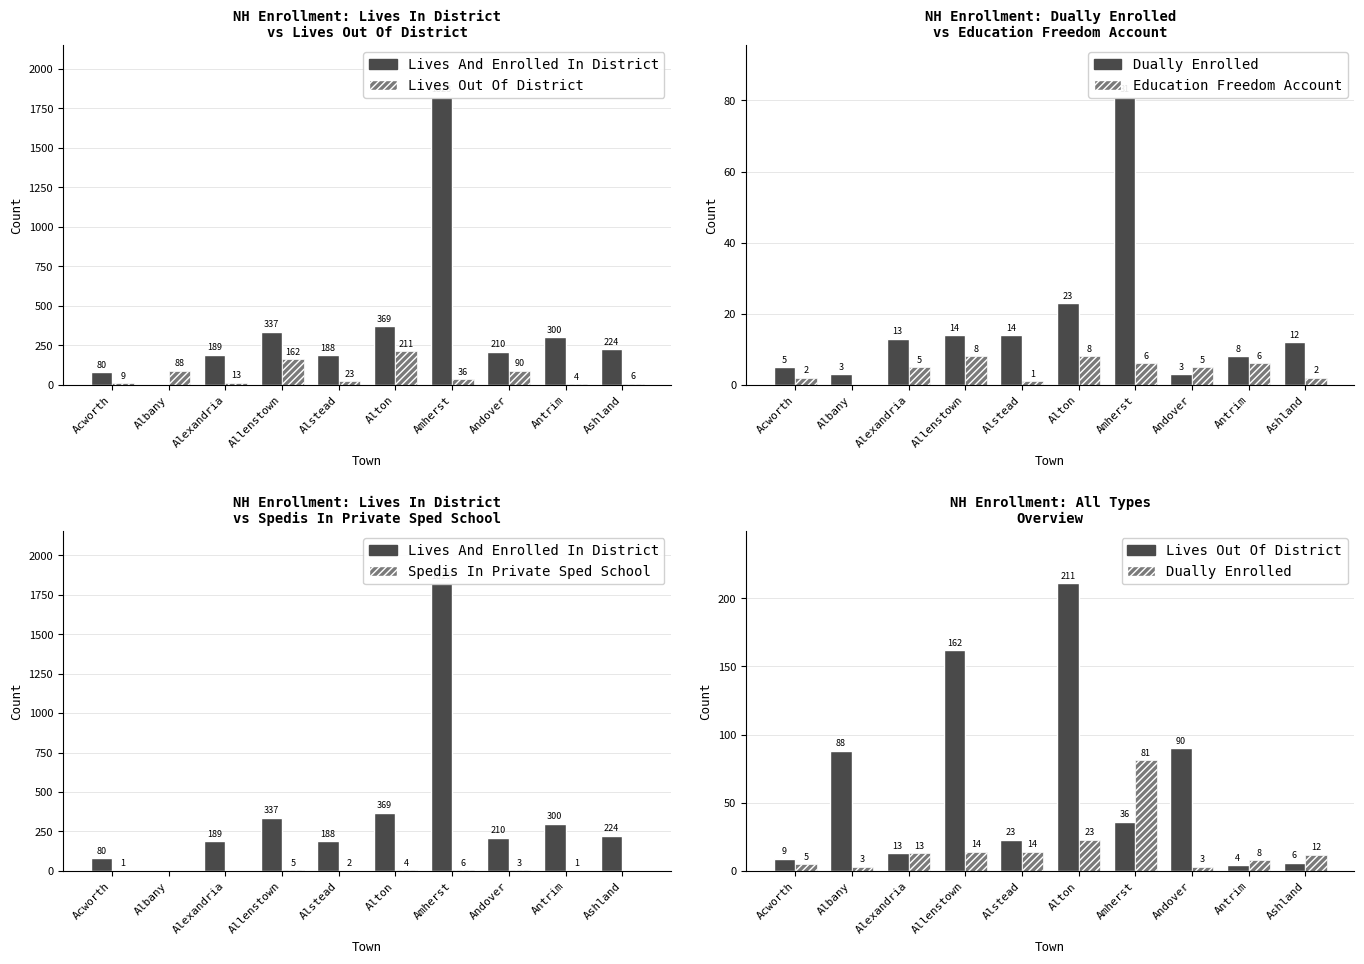

Reading right to left, what are all the values shown in this chart?

Lives And Enrolled In District: 224	300	210	1823	369	188	337	189	0	80
Lives Out Of District: 6	4	90	36	211	23	162	13	88	9
Dually Enrolled: 12	8	3	81	23	14	14	13	3	5
Education Freedom Account: 2	6	5	6	8	1	8	5	0	2
Spedis In Private Sped School: 0	1	3	6	4	2	5	0	0	1